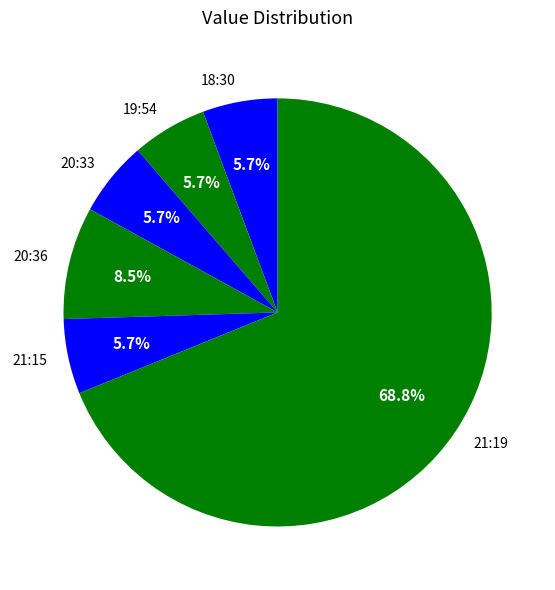

Combined, do 21:15 and 19:54 account for over 50%?

No